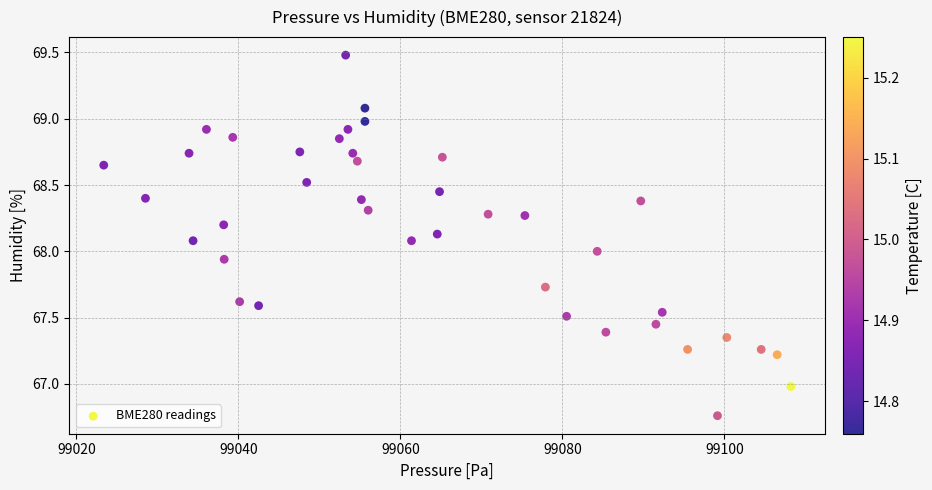

What is the range of Y values (max minus min)?

2.7